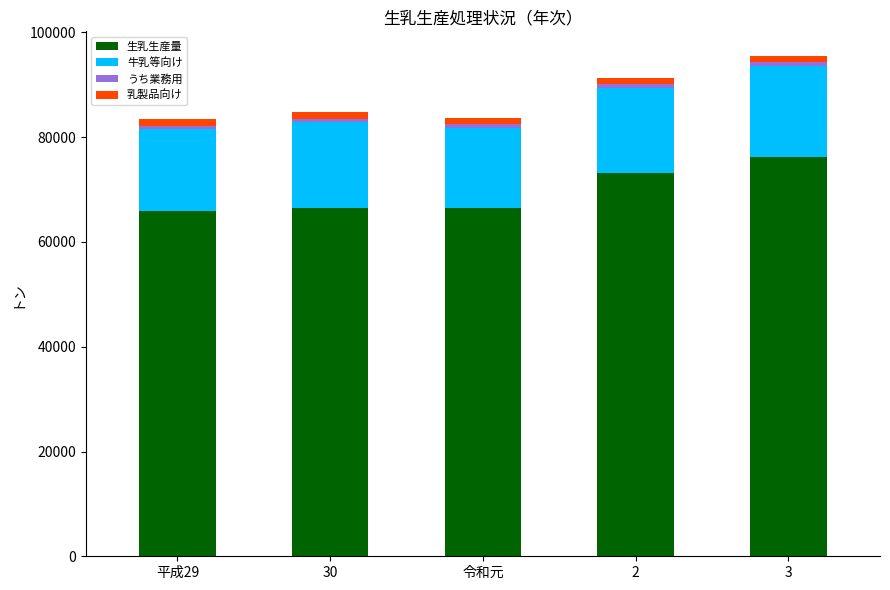

At which label is 乳製品向け closest to 1228?

2